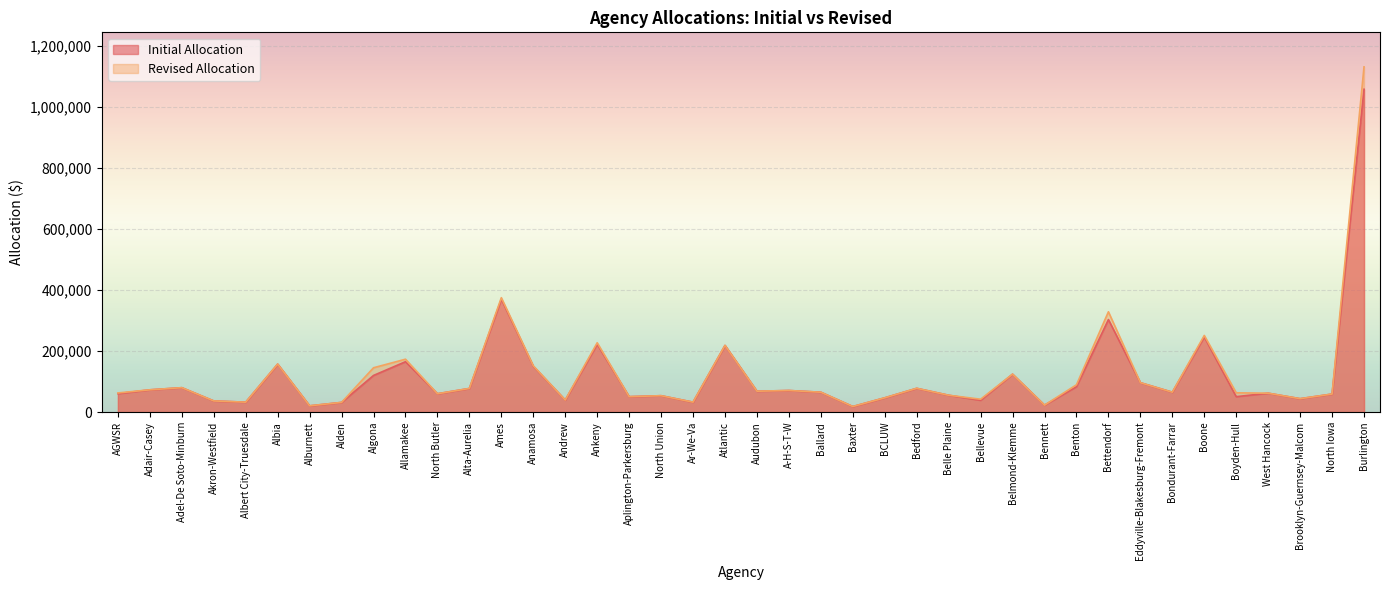

What position from the left is Ar-We-Va?

19